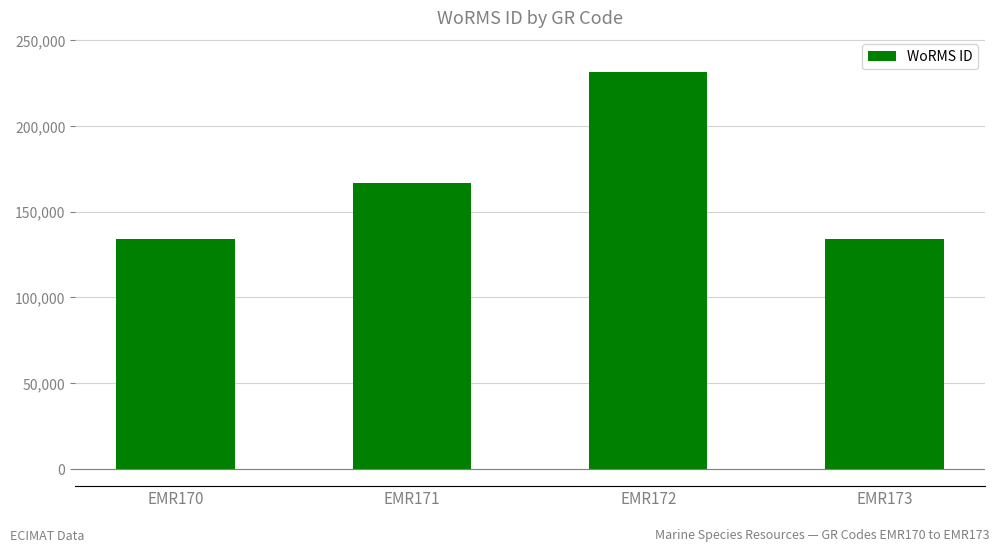

True or false: the data shows 286524 at EMR171.

False